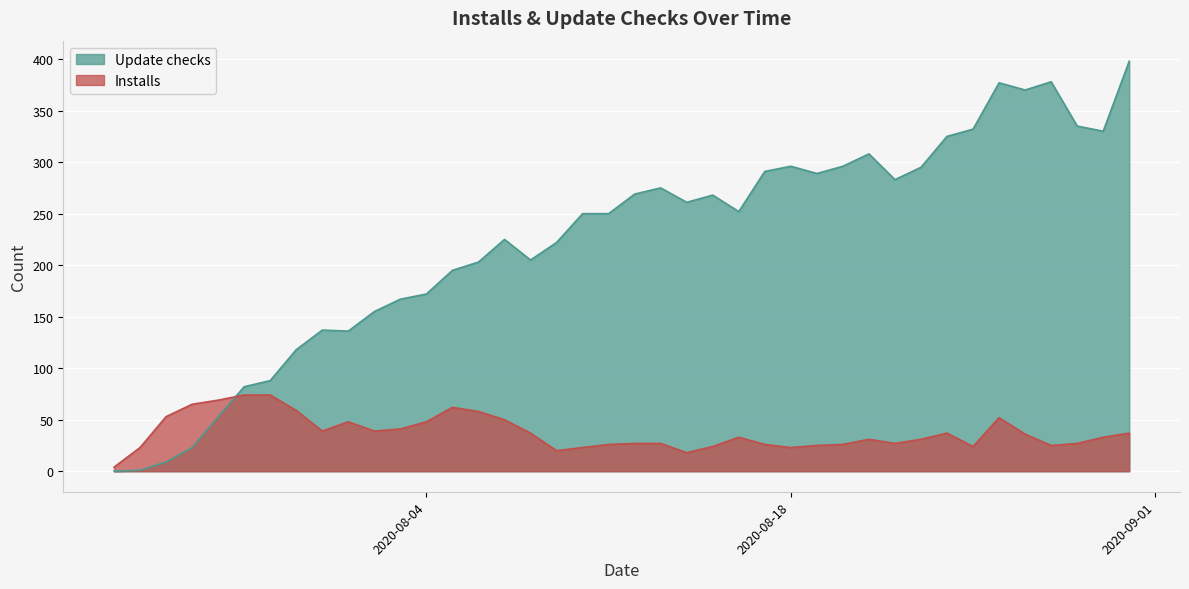

What is the greatest value displayed?

398